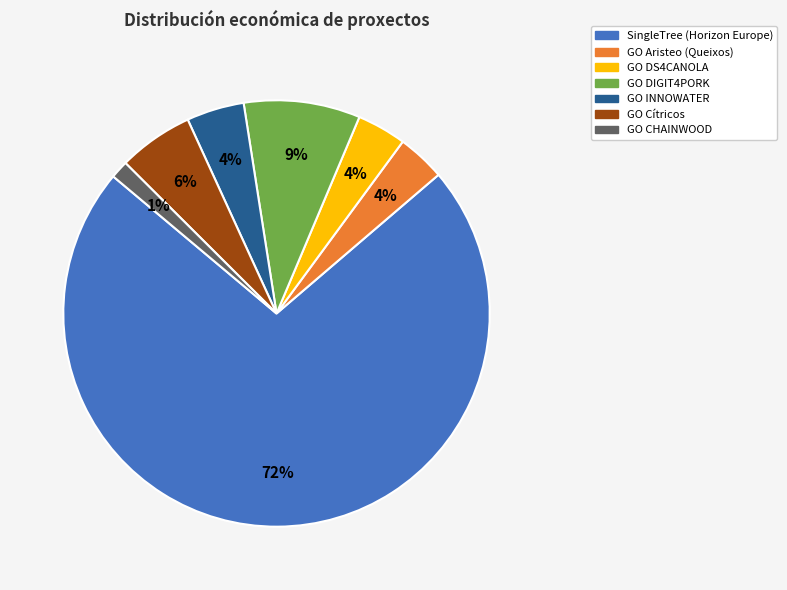

Between GO Aristeo (Queixos) and SingleTree (Horizon Europe), which is larger?

SingleTree (Horizon Europe)